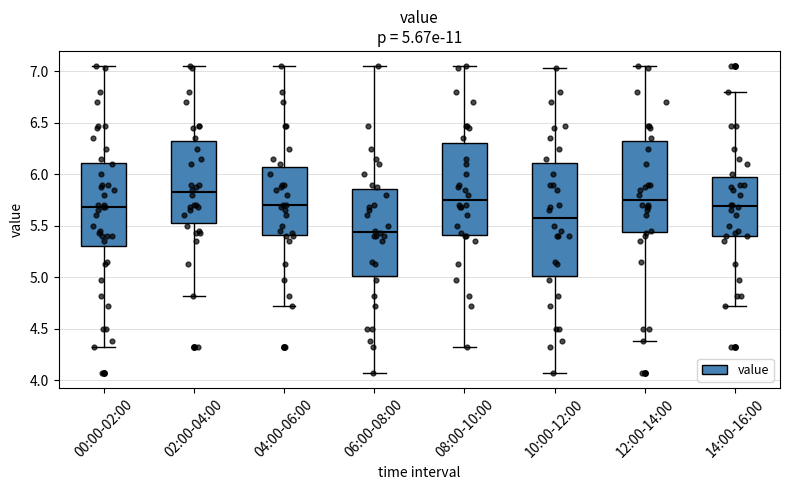

Which box's median line is the lowest?

06:00-08:00